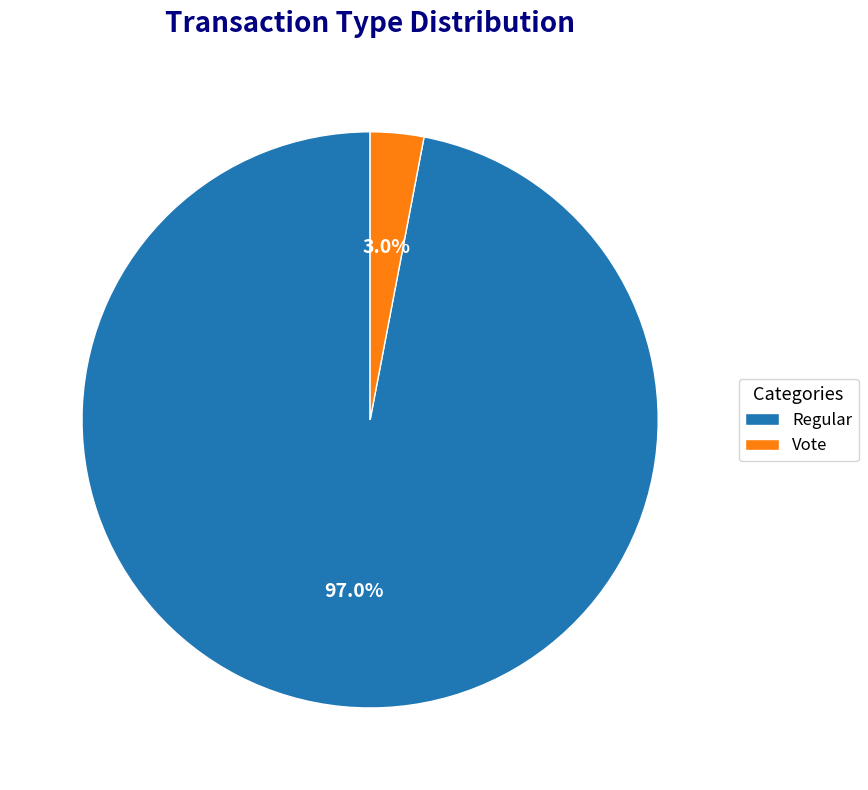

What percentage is the Vote slice, to the nearest percent?

3%